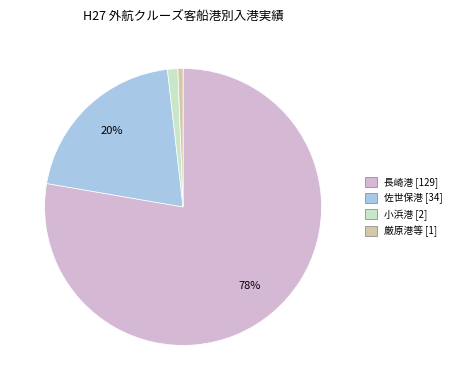

To the nearest percent, what is the difference between the largest and smallest slice percentages?

77%